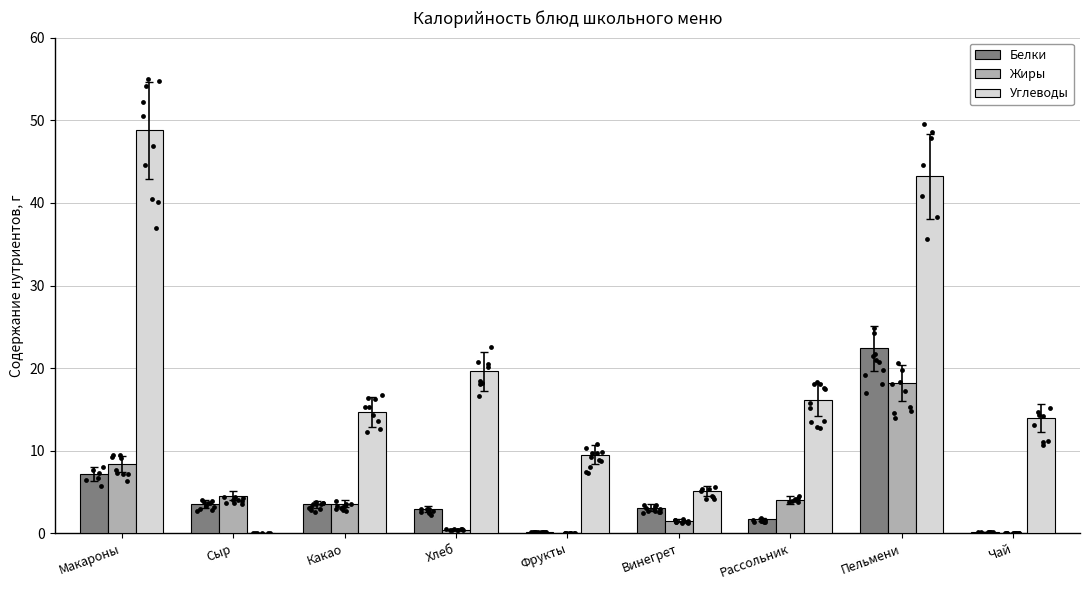

Is the value of Белки at Сыр greater than the value of Углеводы at Винегрет?

No